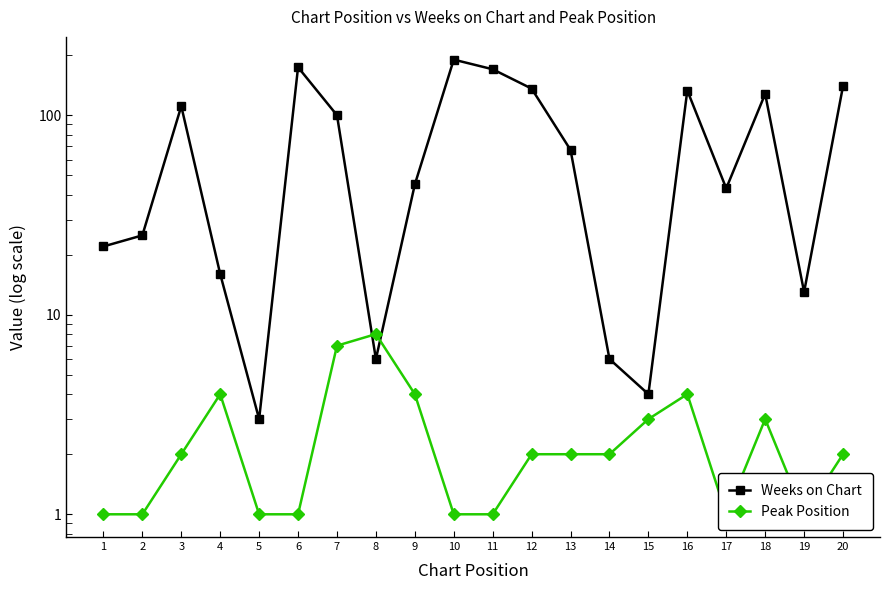

After their last crossing, which series has the higher values: Weeks on Chart or Peak Position?

Weeks on Chart